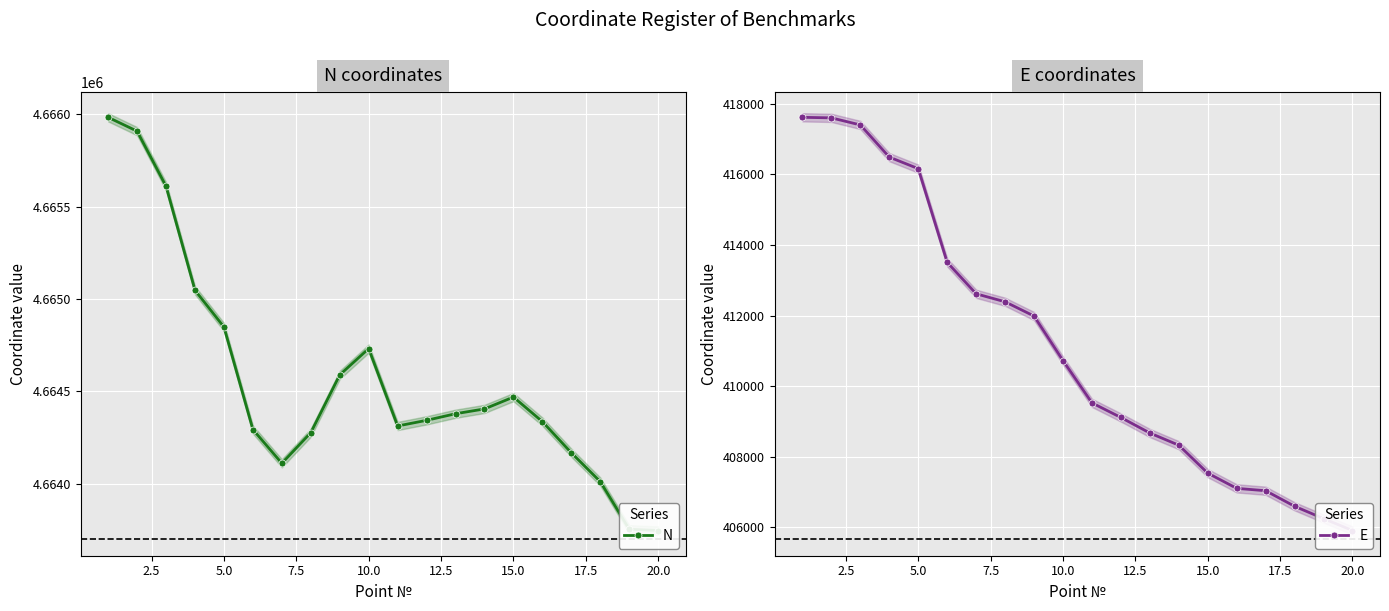

How many data points does each series have?

20